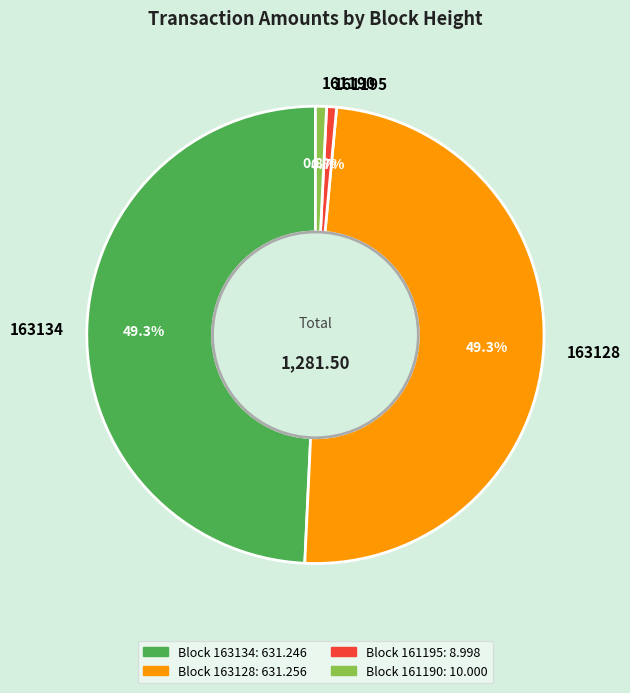

Is there a majority slice in this chart?

No